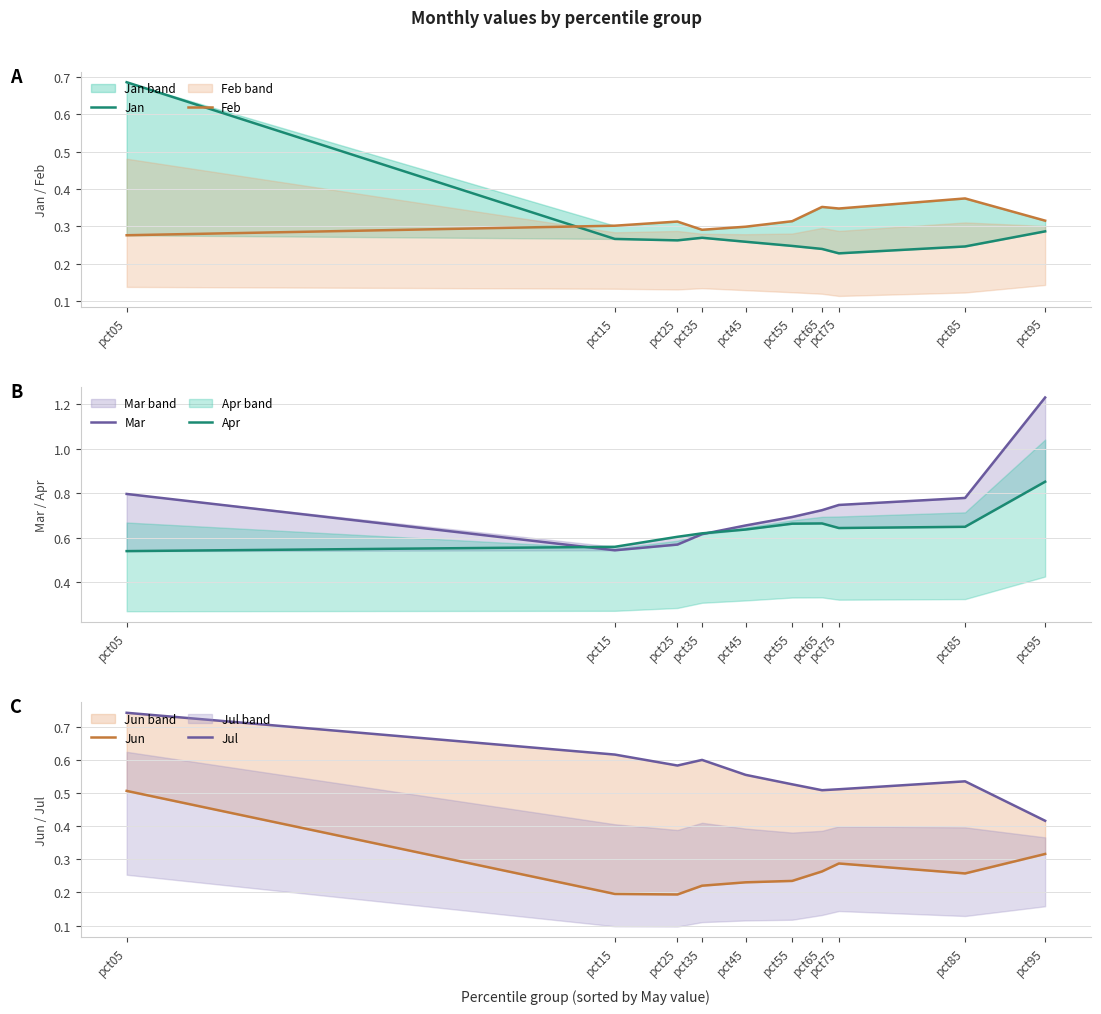

Which label corresponds to the largest value in the chart?

pct95